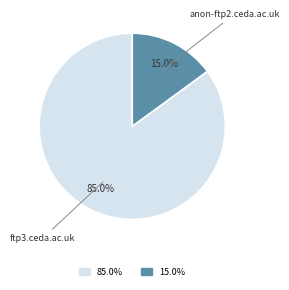

Is it true that anon-ftp2.ceda.ac.uk is 15% of the pie?

True